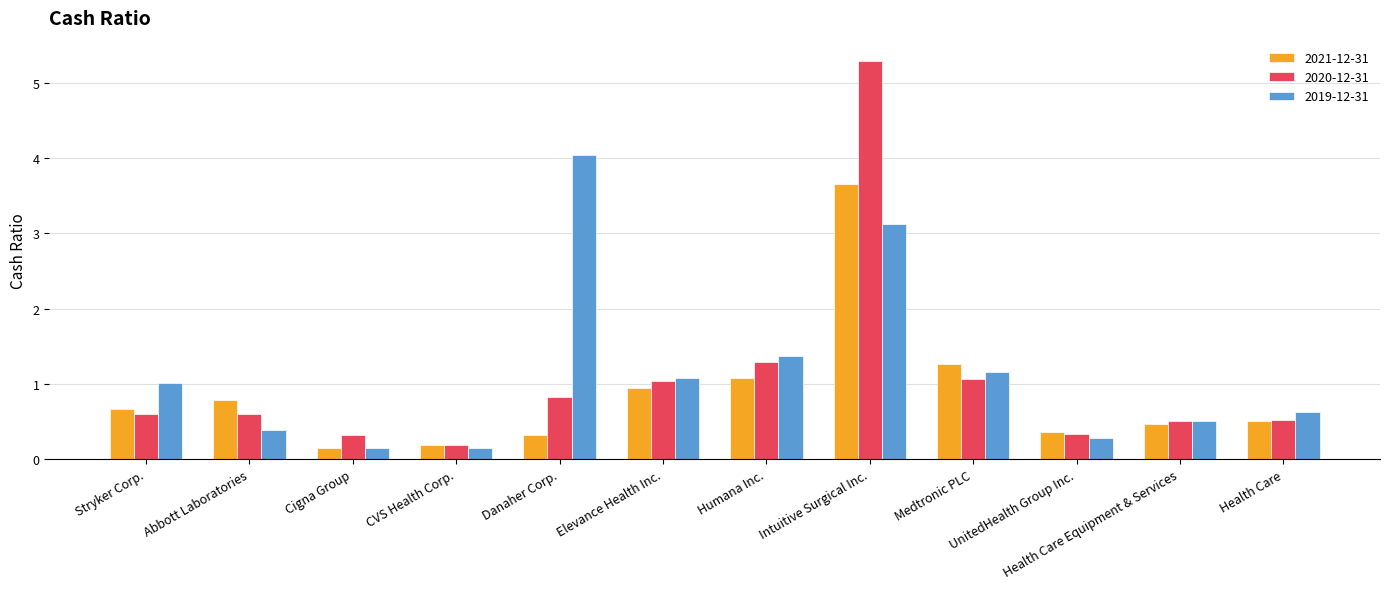

What is the minimum value for 2021-12-31?

0.1